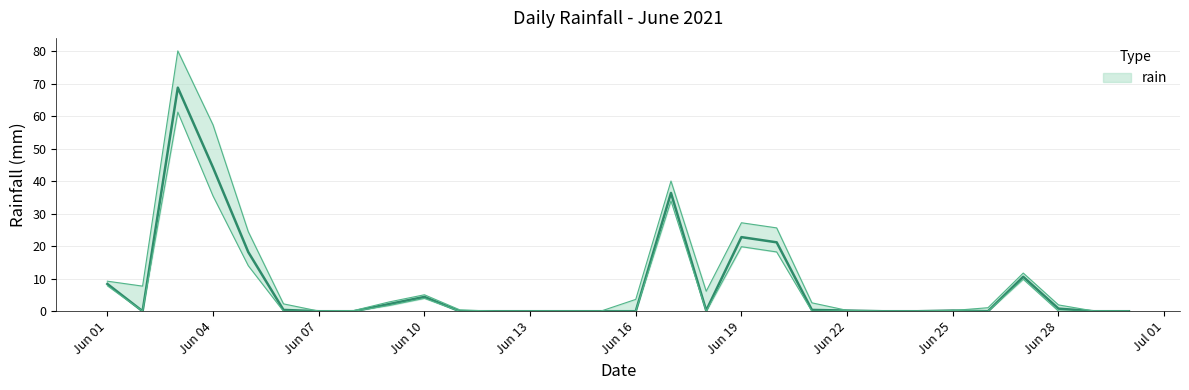

Reading right to left, list all the values displayed in this chart.

0.0	0.0	0.8	10.6	0.0	0.2	0.0	0.0	0.2	0.4	21.2	22.8	0.2	36.4	0.0	0.0	0.0	0.0	0.0	0.0	4.4	2.2	0.0	0.0	0.4	18.2	44.2	68.8	0.0	8.4